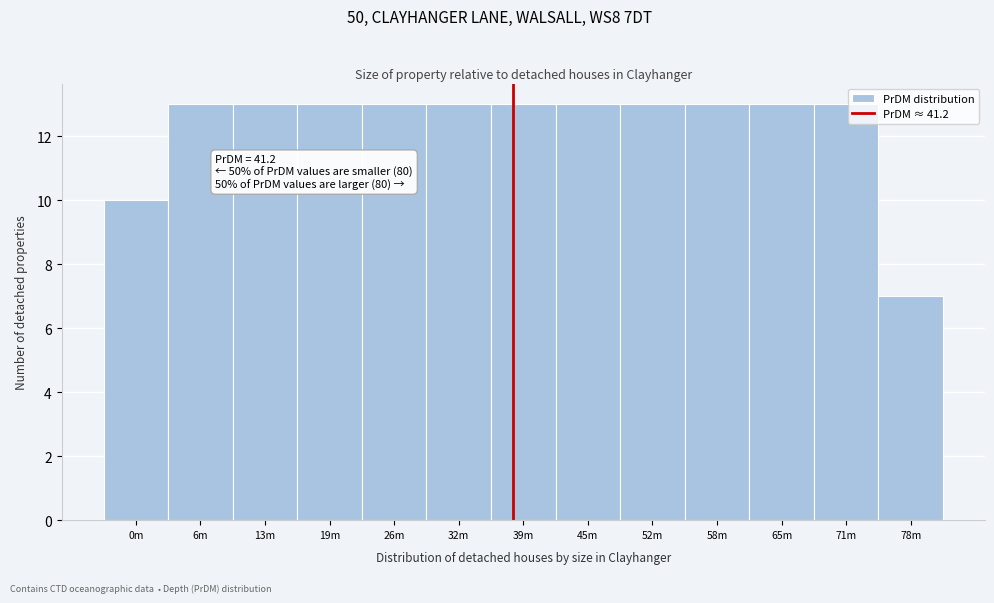

Reading left to right, what are all the values shown in this chart?

10	13	13	13	13	13	13	13	13	13	13	13	7